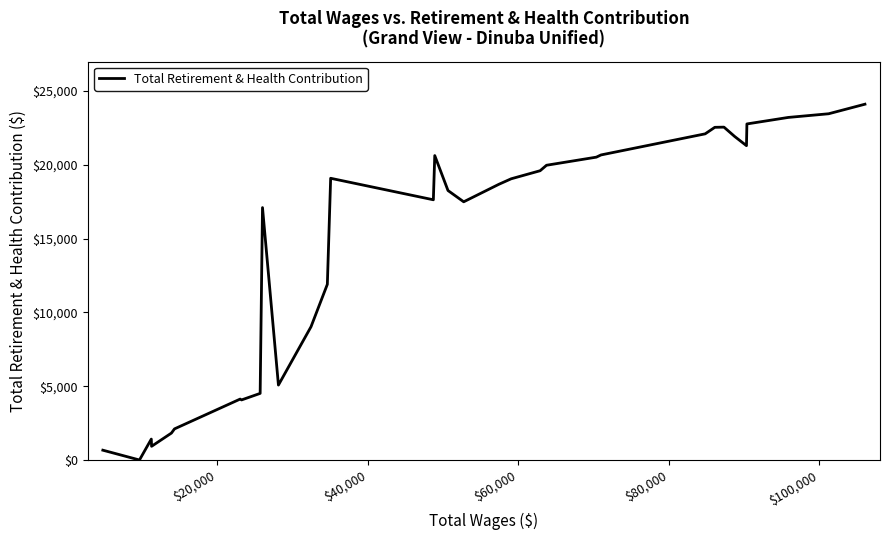

What is the sum of all values?

478437